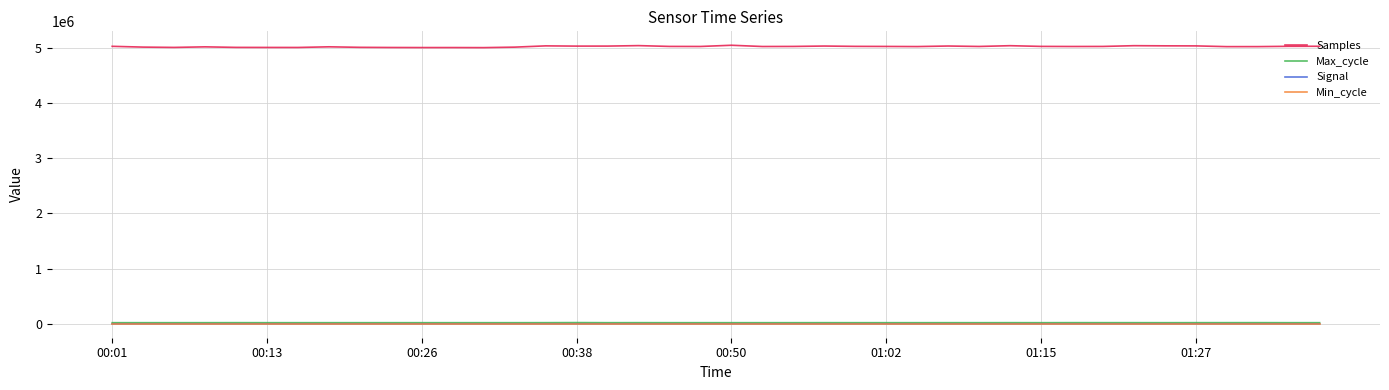

What is the maximum value for Samples?

5047847